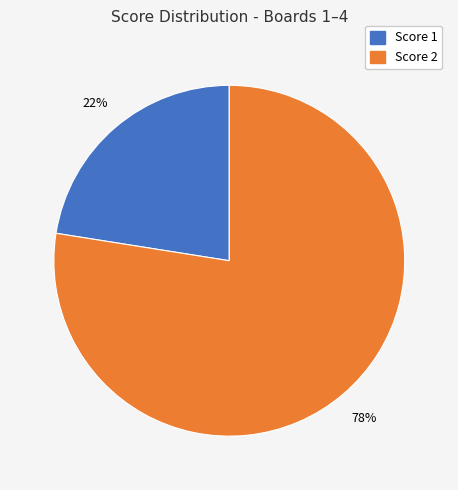

To the nearest percent, what is the average slice percentage?

50%